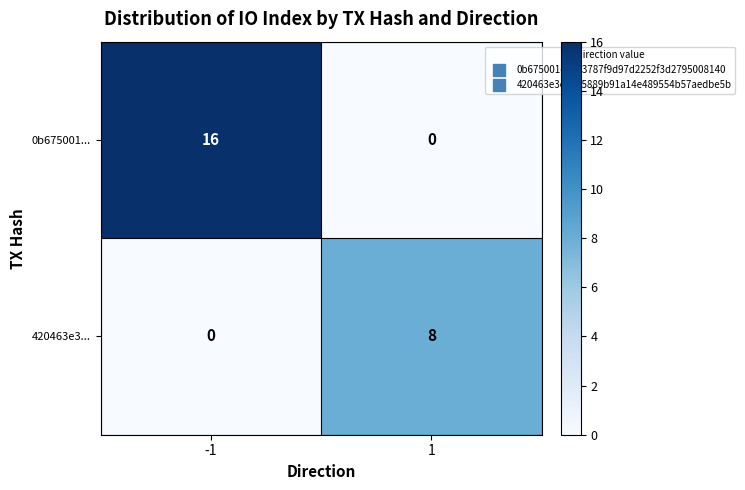

Between -1 and 1, which series saw the biggest shift?

0b675001...